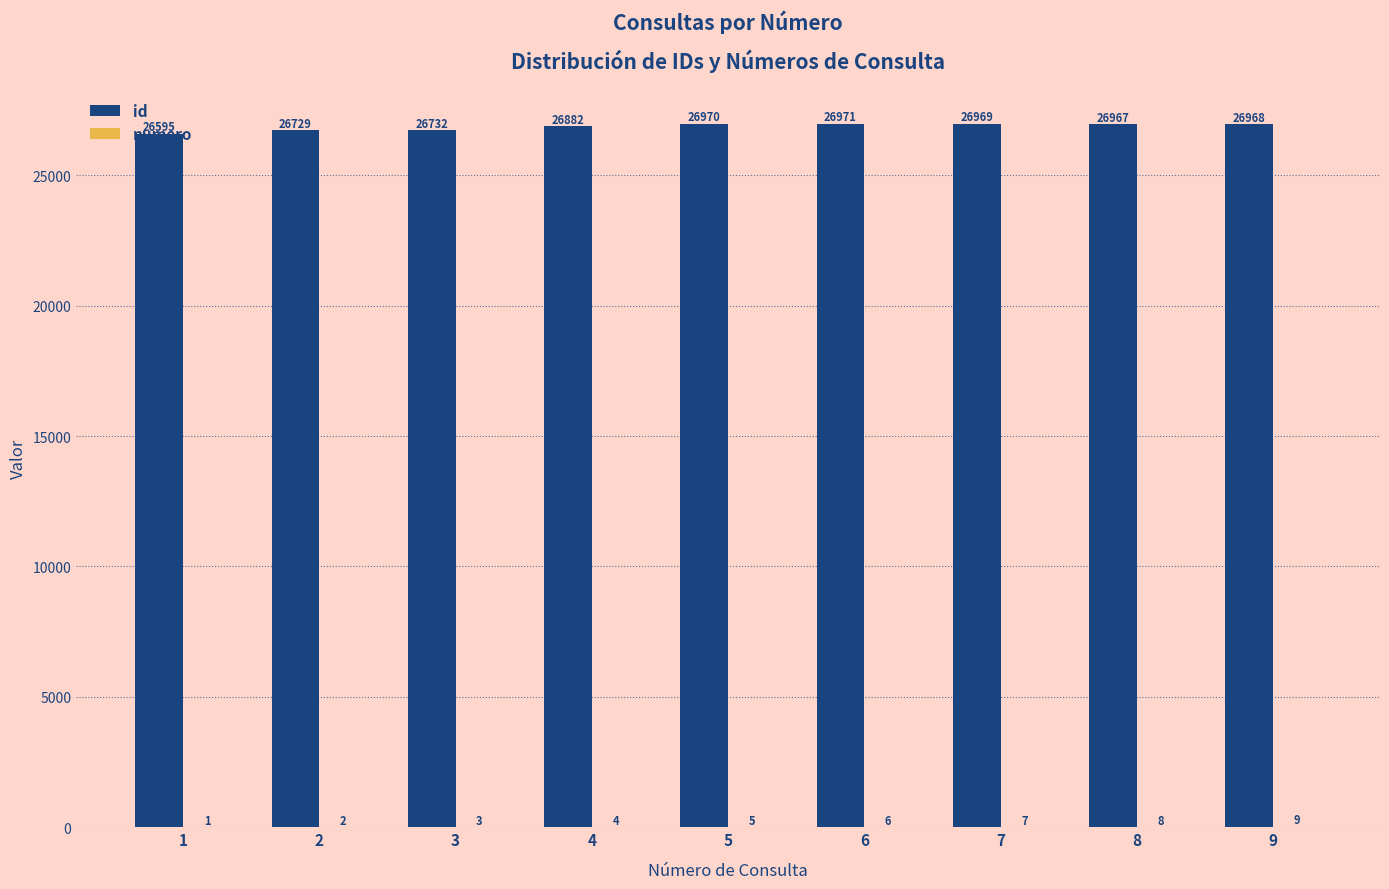

What is the average value of the id series?

26865